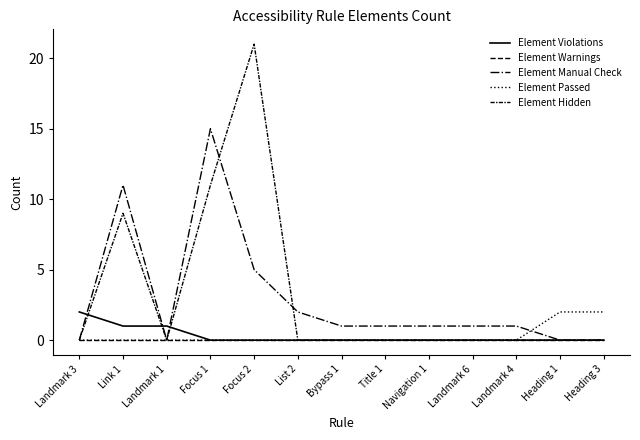

True or false: Element Passed and Element Warnings intersect in this chart.

False